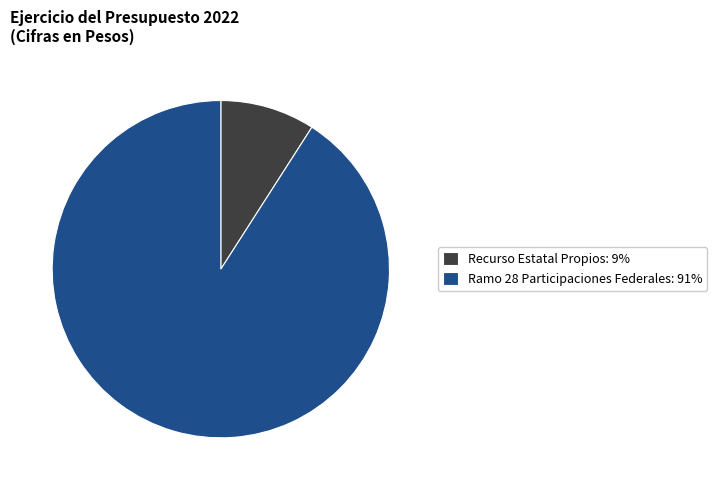

Which category accounts for the majority?

Ramo 28 Participaciones Federales: 91%